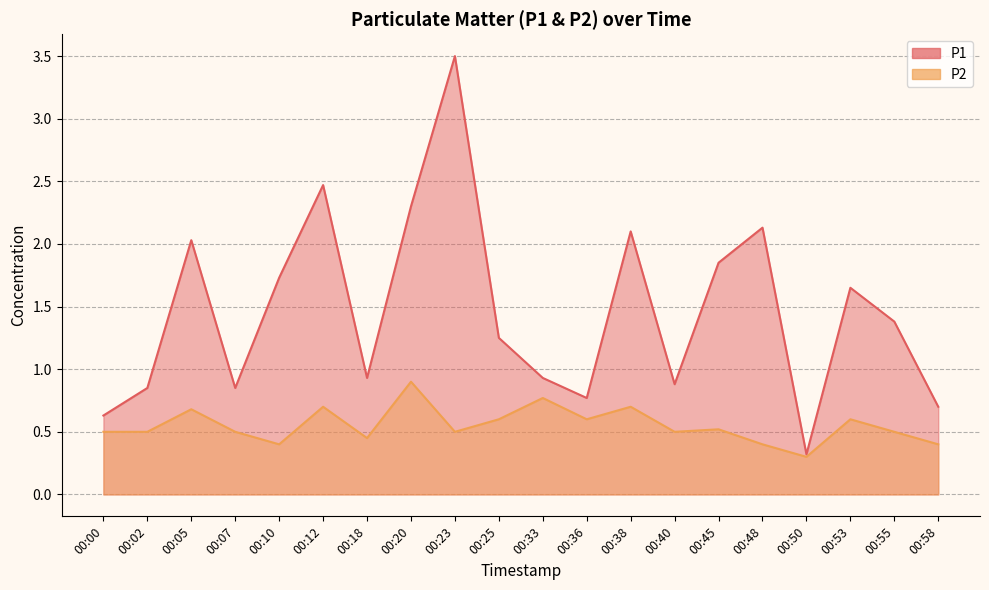

Reading left to right, extract all data points from this chart.

P1: 00:00=0.6	00:02=0.8	00:05=2.0	00:07=0.8	00:10=1.7	00:12=2.5	00:18=0.9	00:20=2.3	00:23=3.5	00:25=1.2	00:33=0.9	00:36=0.8	00:38=2.1	00:40=0.9	00:45=1.9	00:48=2.1	00:50=0.3	00:53=1.6	00:55=1.4	00:58=0.7
P2: 00:00=0.5	00:02=0.5	00:05=0.7	00:07=0.5	00:10=0.4	00:12=0.7	00:18=0.5	00:20=0.9	00:23=0.5	00:25=0.6	00:33=0.8	00:36=0.6	00:38=0.7	00:40=0.5	00:45=0.5	00:48=0.4	00:50=0.3	00:53=0.6	00:55=0.5	00:58=0.4